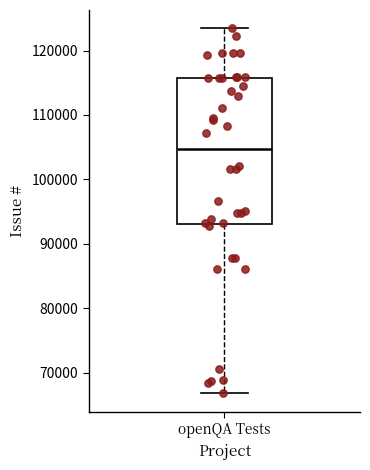

Where does the upper whisker of the box for openQA Tests end on the y-axis? The values are not printed on the chart, so give them approximately, as read against the axis.

123000